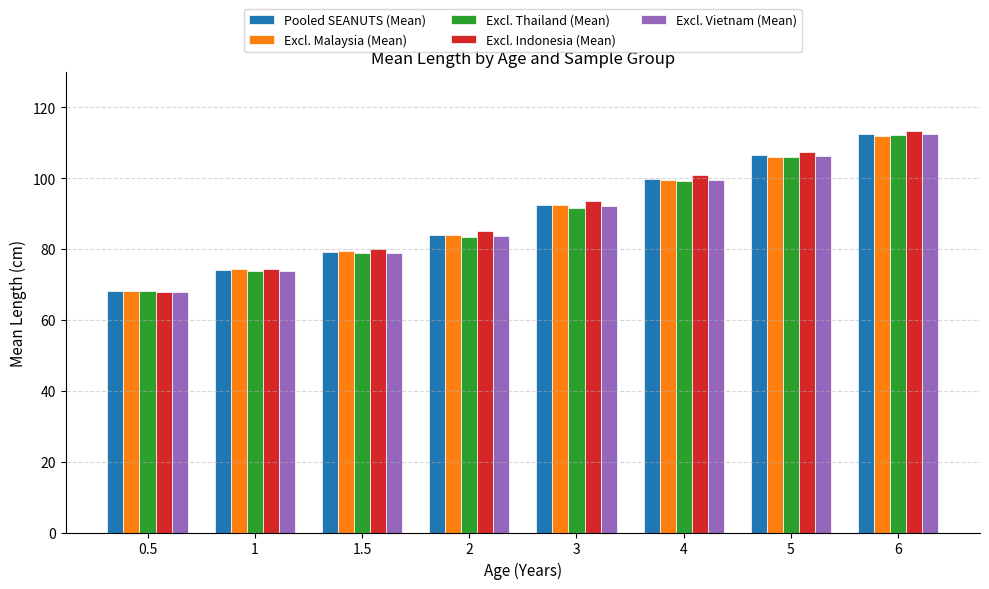

At which label does Excl. Malaysia (Mean) first exceed 92?

3